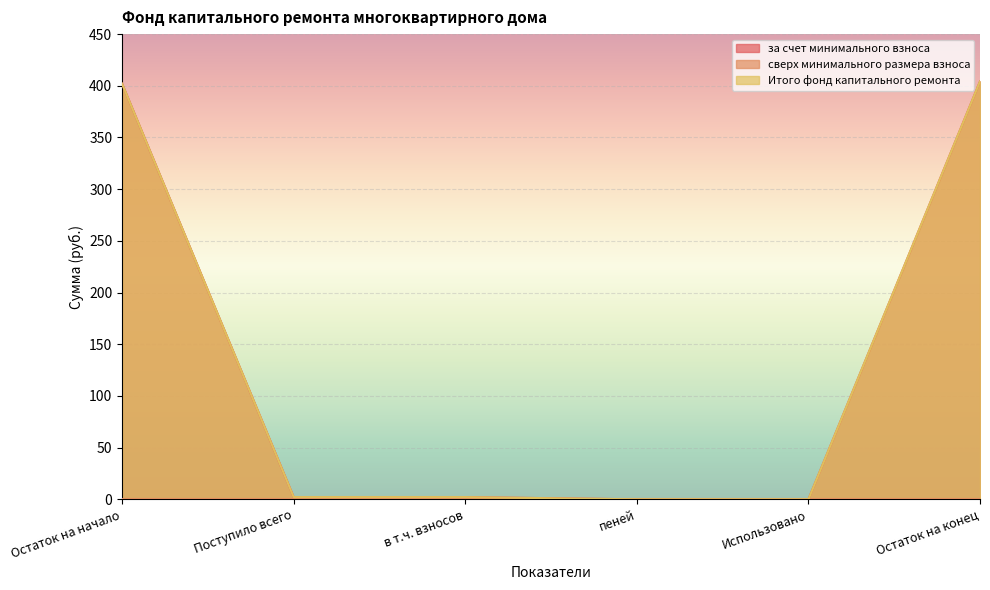

The Итого фонд капитального ремонта series shows 0.0 at Использовано. True or false?

True